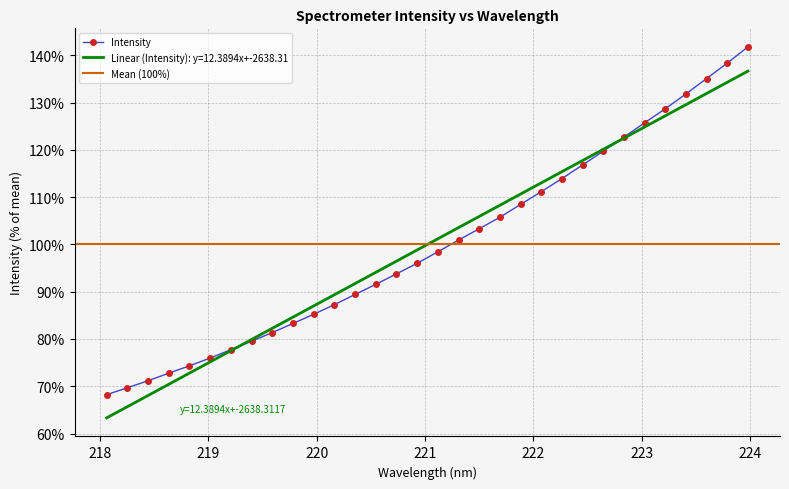

Is it true that the value at 223.7895 is 230.9?

False